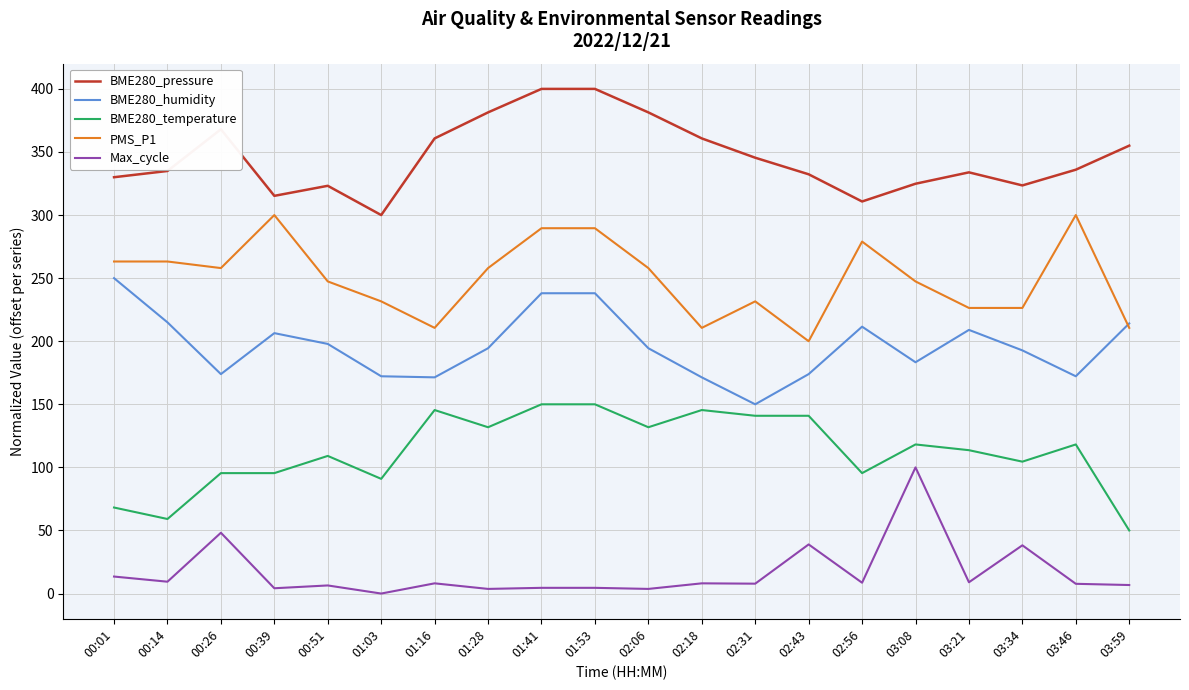

Between 01:41 and 02:31, which series saw the biggest shift?

BME280_humidity